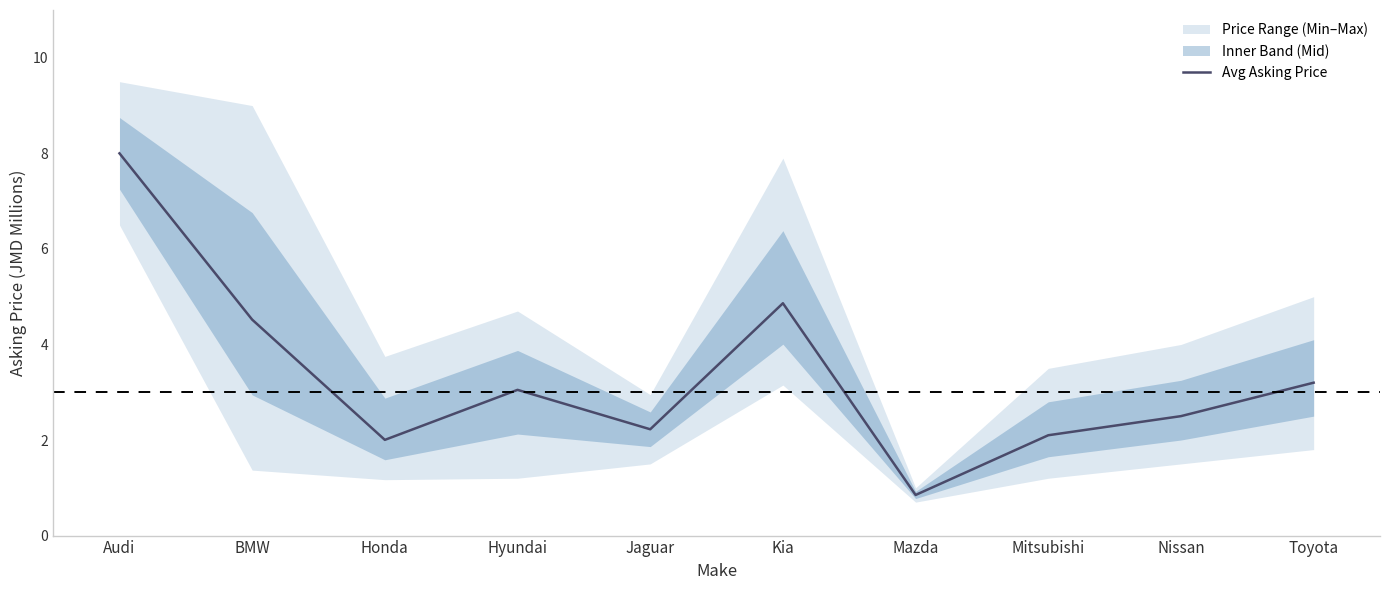

The value at Toyota is 3.2. True or false?

True